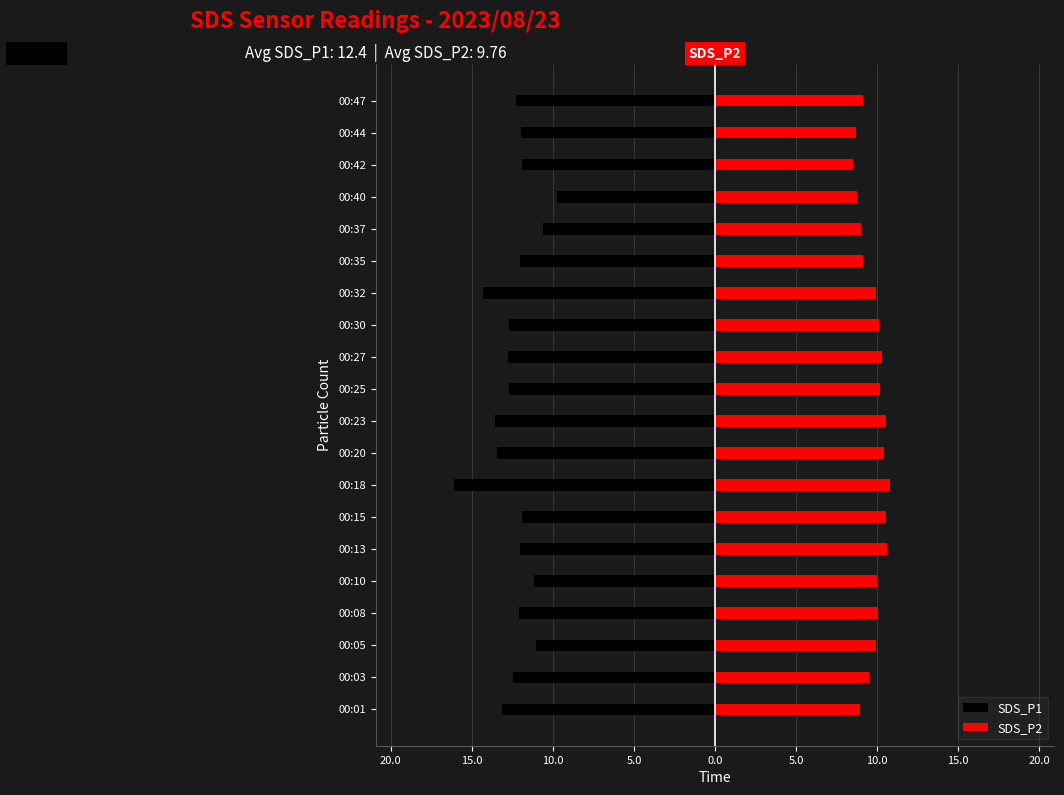

How many values in the SDS_P2 series exceed 9?

15